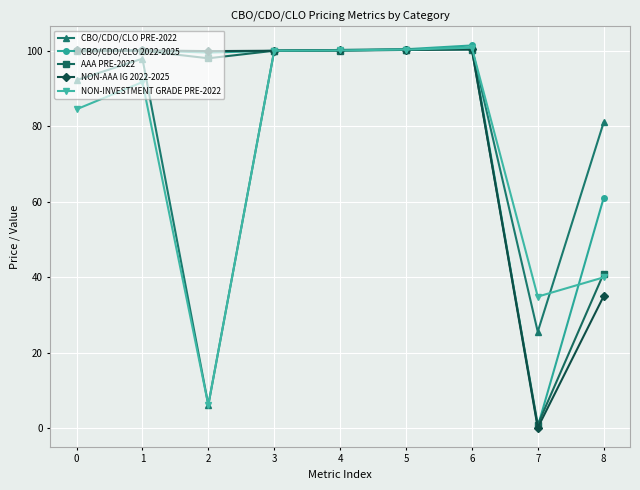

What is the difference between the highest and lowest values at 0?

15.8